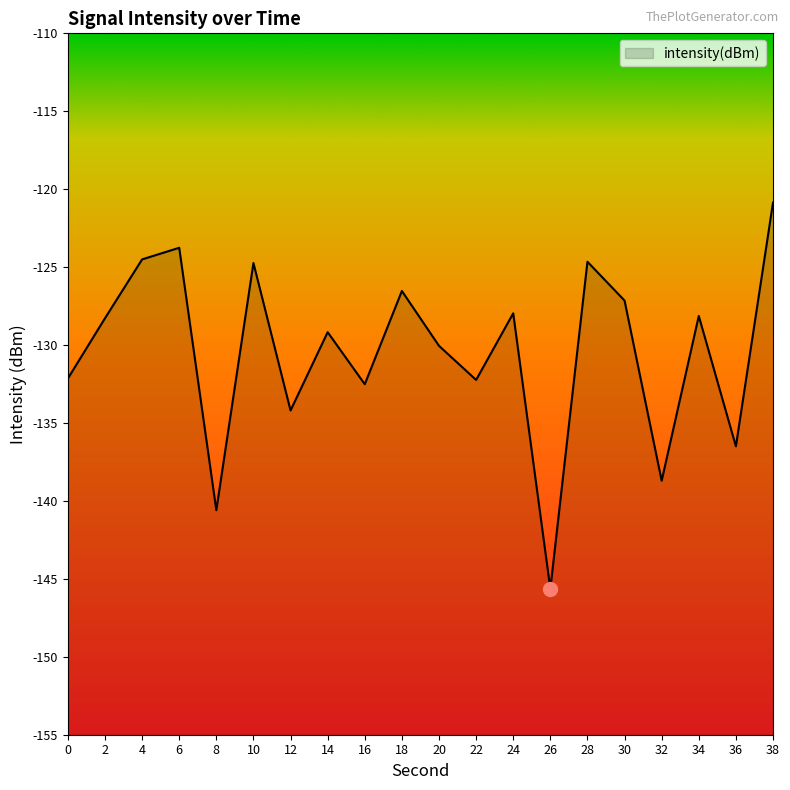

What is the difference between the values at 0 and 14?

3.0